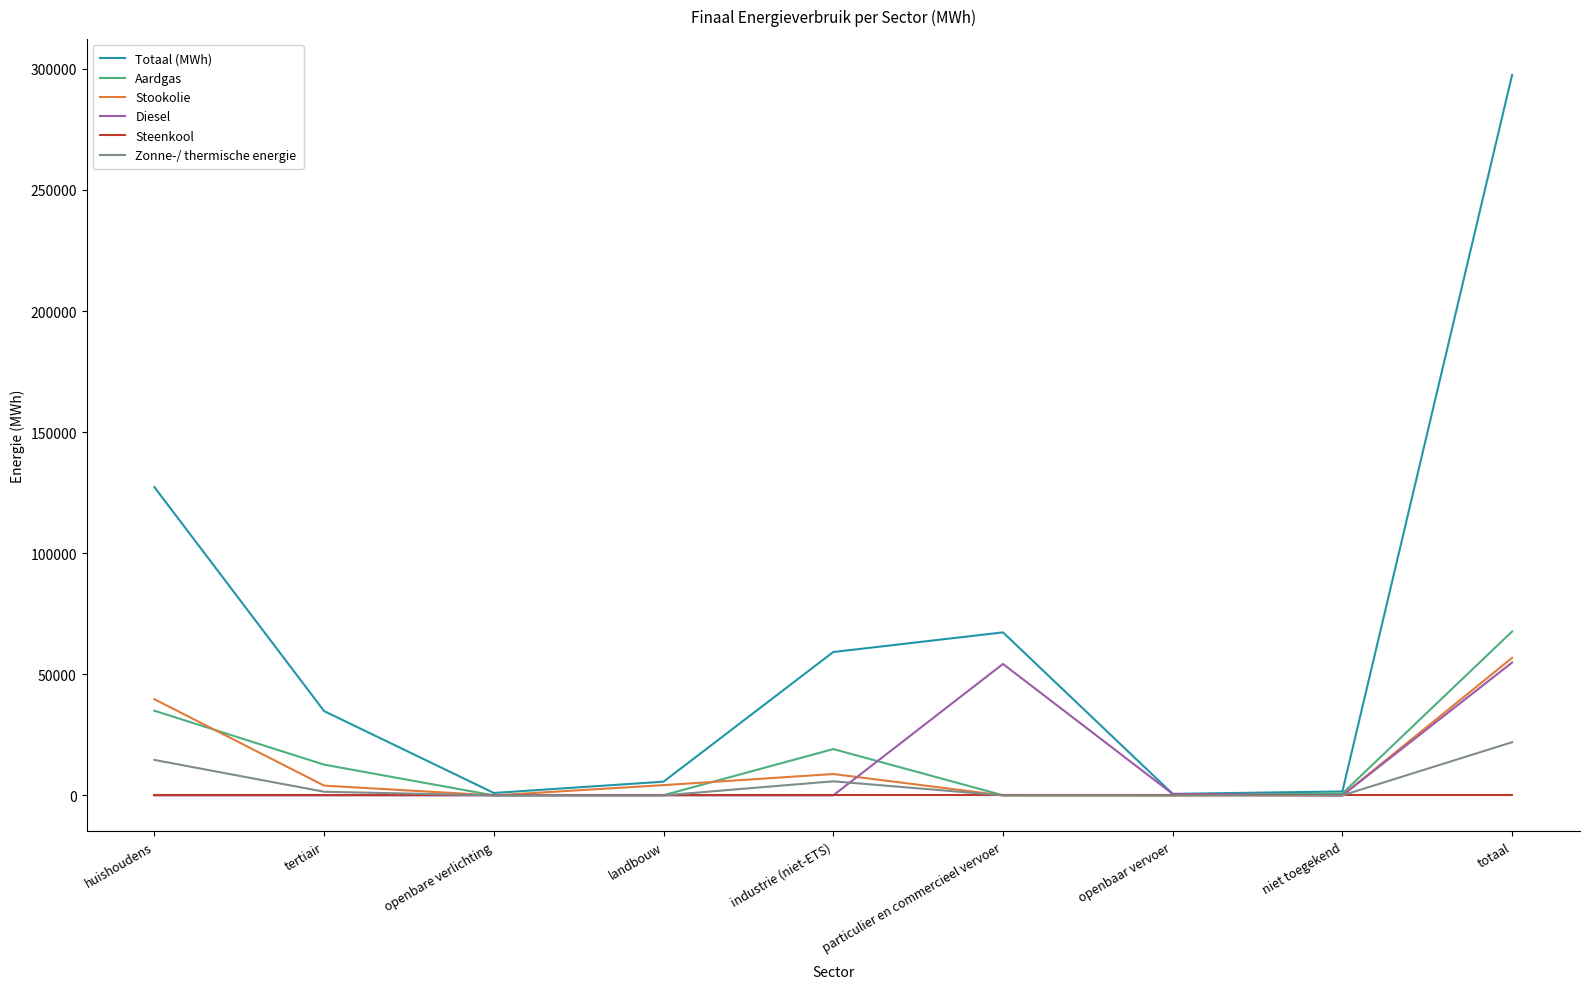

At which label does Aardgas reach its peak?

totaal